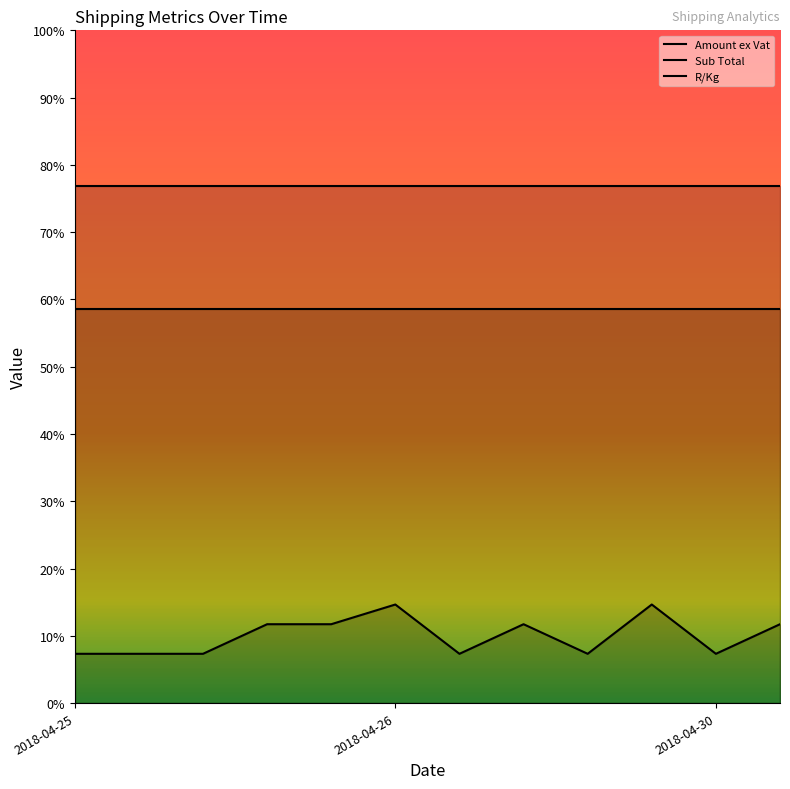

What is the total value across all series at 6?

142.9